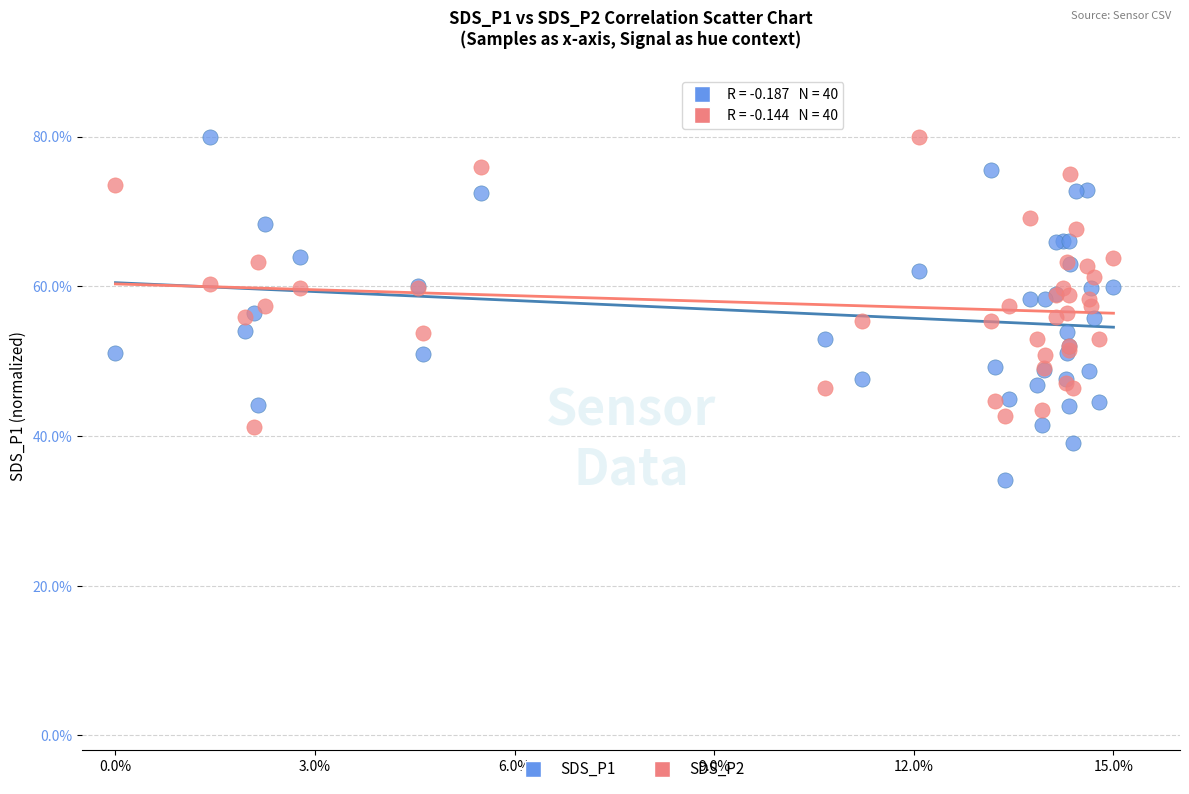

What are all the series names shown in the legend?

SDS_P1, SDS_P2